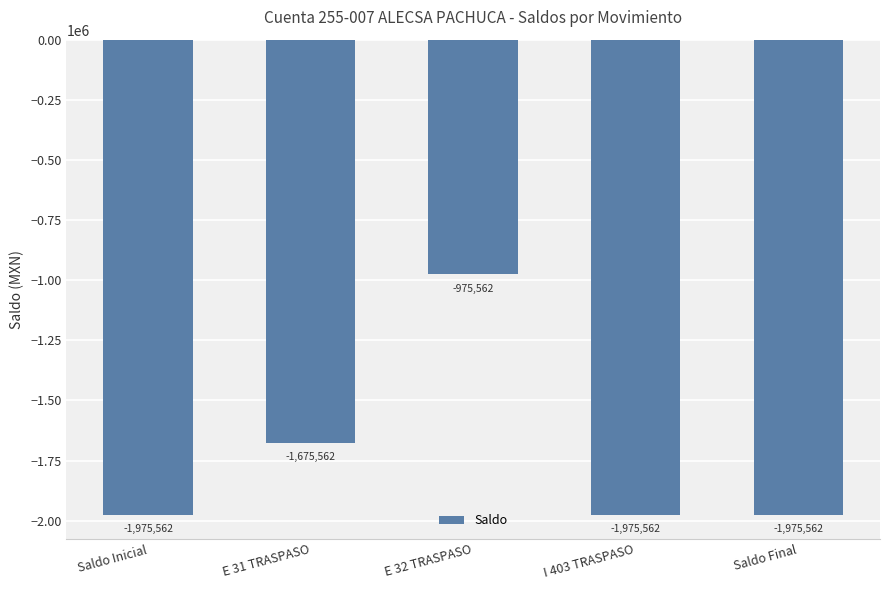

What is the label of the 2nd bar from the right?

I 403 TRASPASO